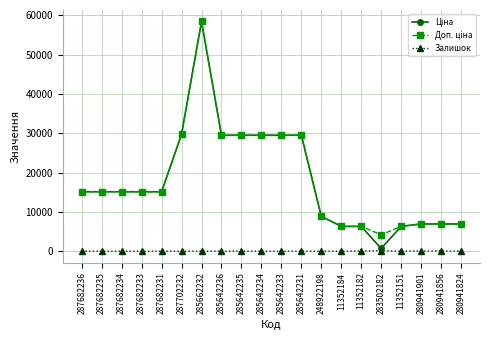

What position from the left is 287682233?

4